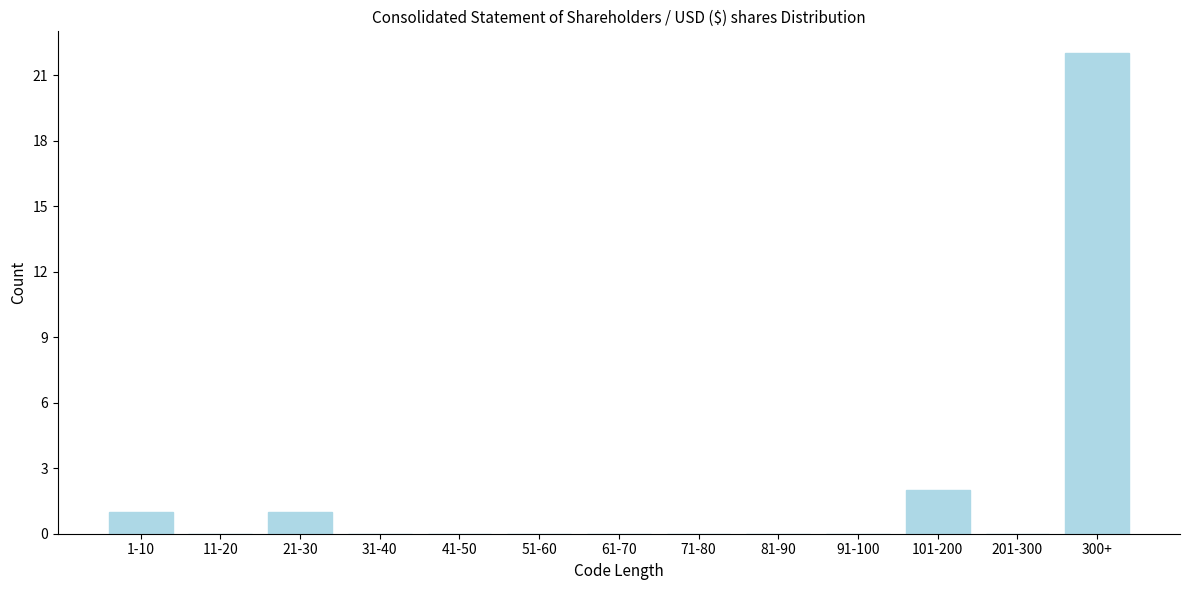

Reading right to left, extract all data points from this chart.

300+=22	201-300=0	101-200=2	91-100=0	81-90=0	71-80=0	61-70=0	51-60=0	41-50=0	31-40=0	21-30=1	11-20=0	1-10=1